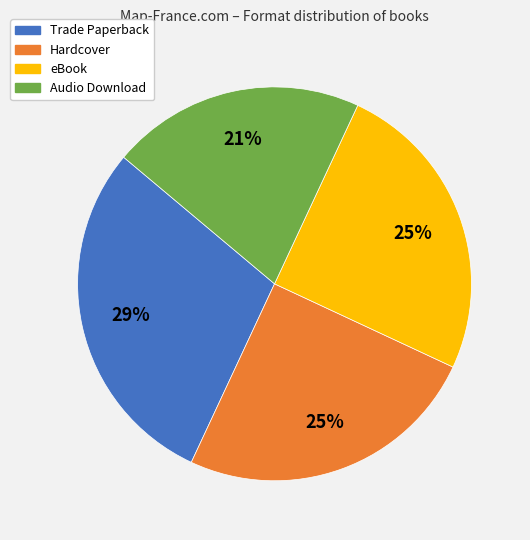

Is Hardcover the majority of the pie?

No